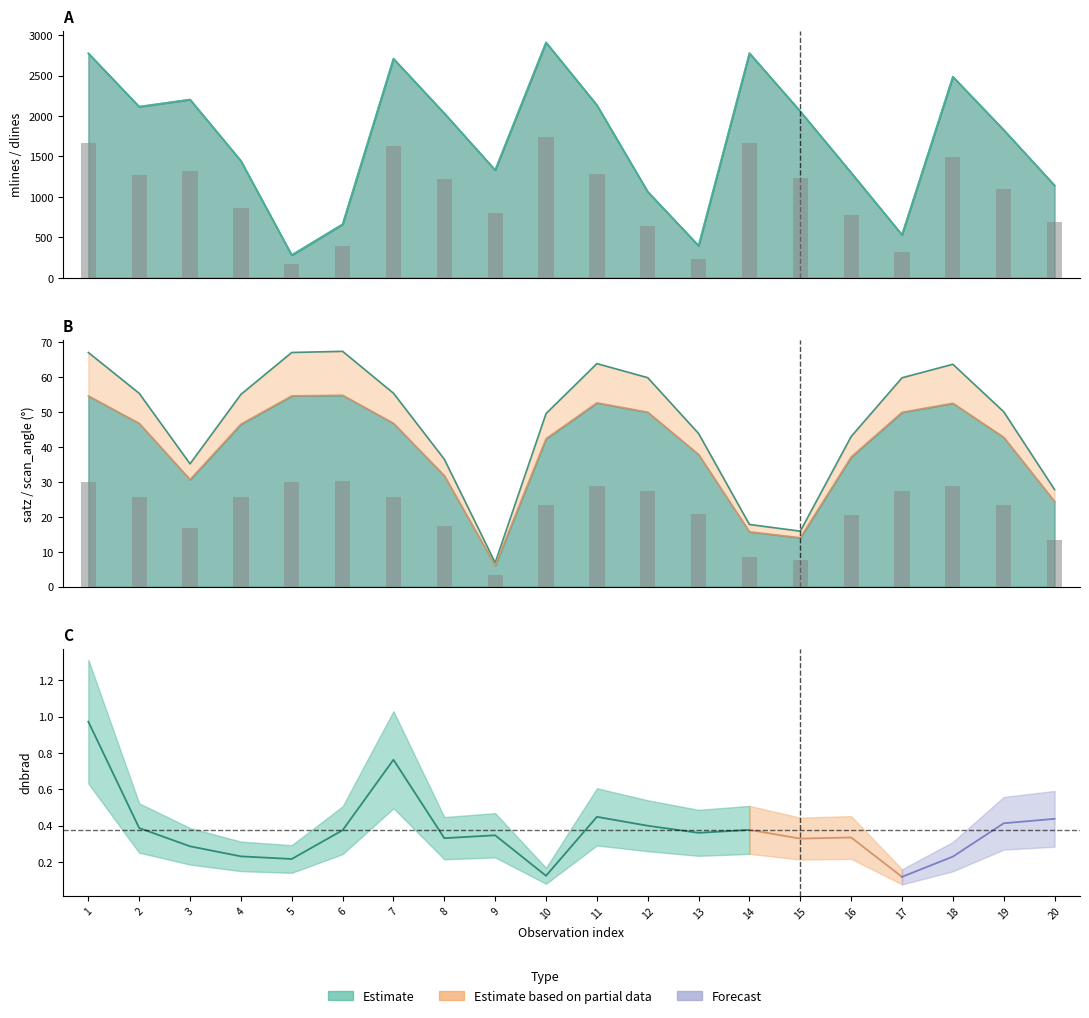

Which category has the lowest value across all series?

9